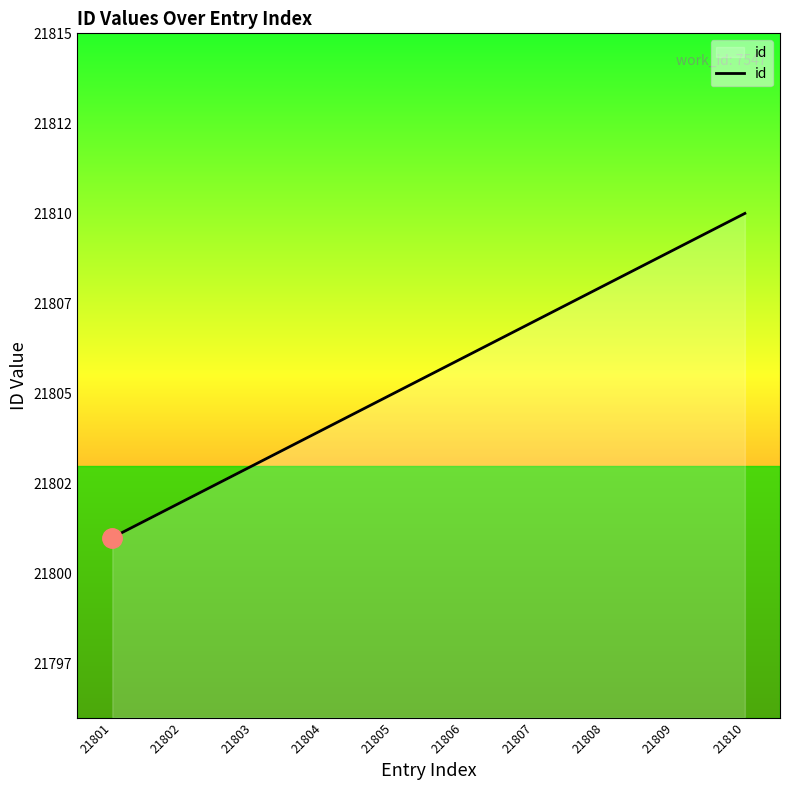

Count the values in the range 21803 to 21808.

6